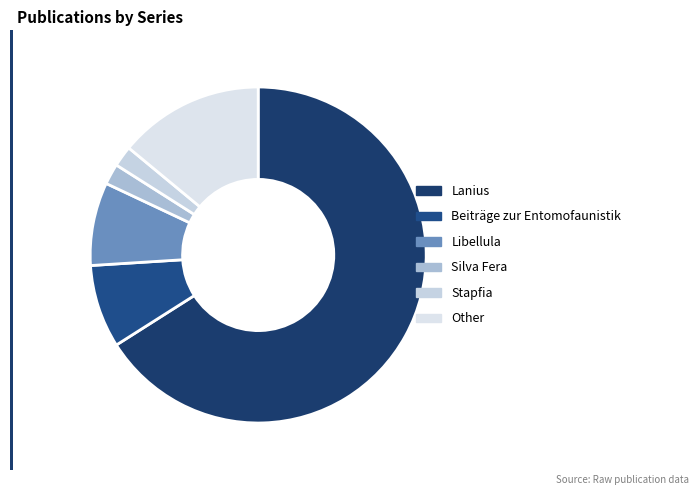

To the nearest percent, what percentage of the pie is Stapfia?

2%